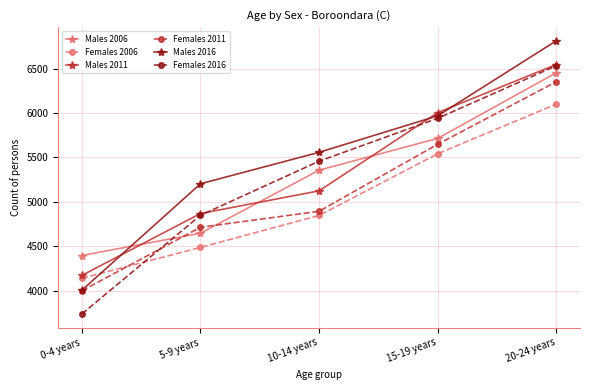

After their last crossing, which series has the higher values: Males 2006 or Males 2011?

Males 2011